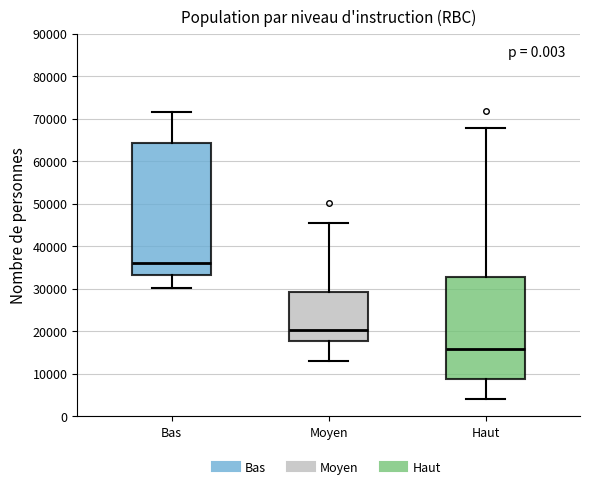

Where does the lower whisker of the box for Moyen end on the y-axis? The values are not printed on the chart, so give them approximately, as read against the axis.

13000